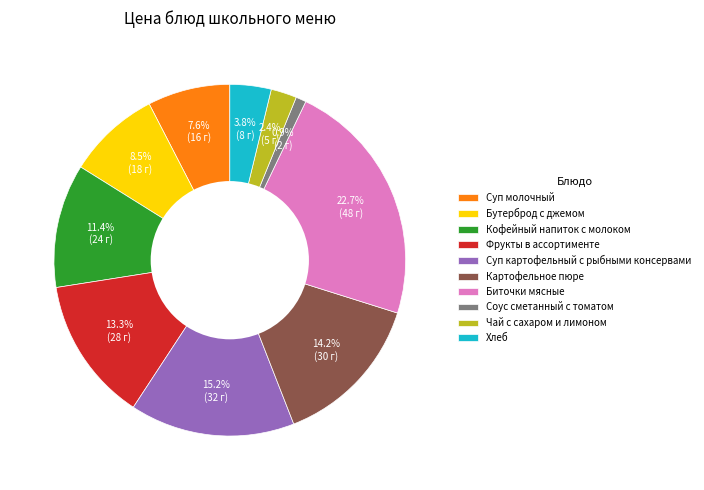

Between Суп картофельный с рыбными консервами and Суп молочный, which is larger?

Суп картофельный с рыбными консервами